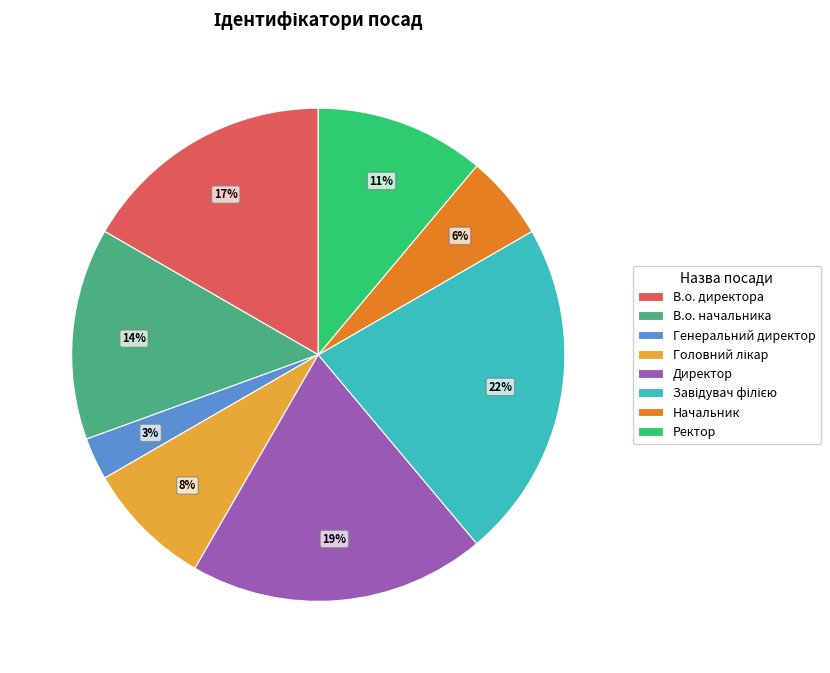

Combined, do Директор and Ректор account for over 50%?

No